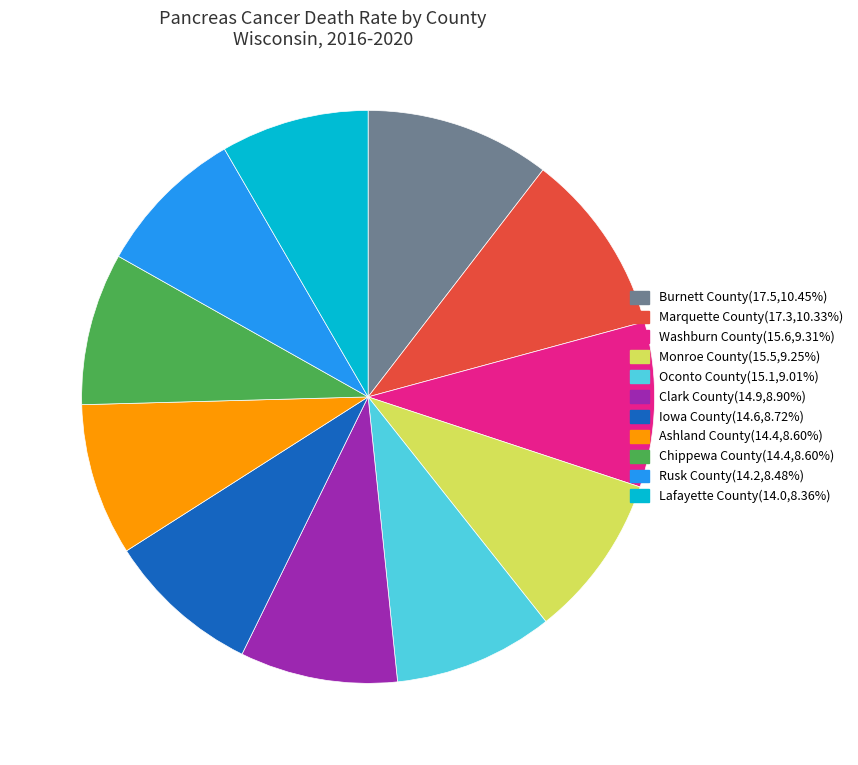

What is the ratio of the value at Oconto County(15.1,9.01%) to the value at Monroe County(15.5,9.25%)?

1.0